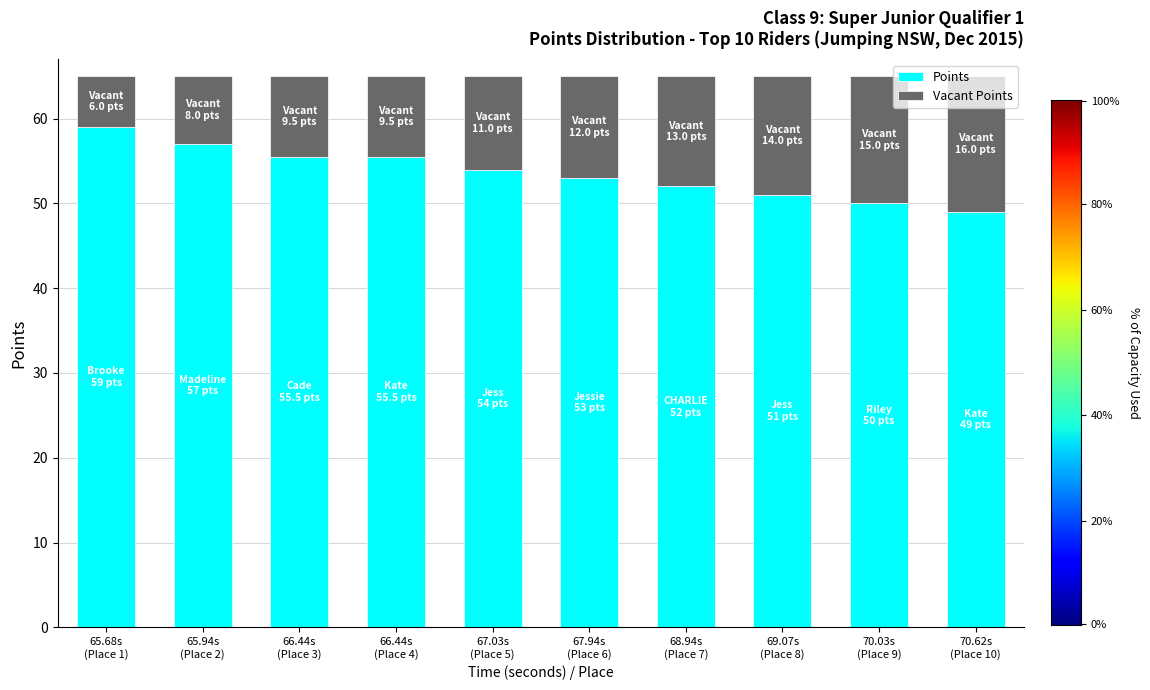

How many data points does each series have?

10